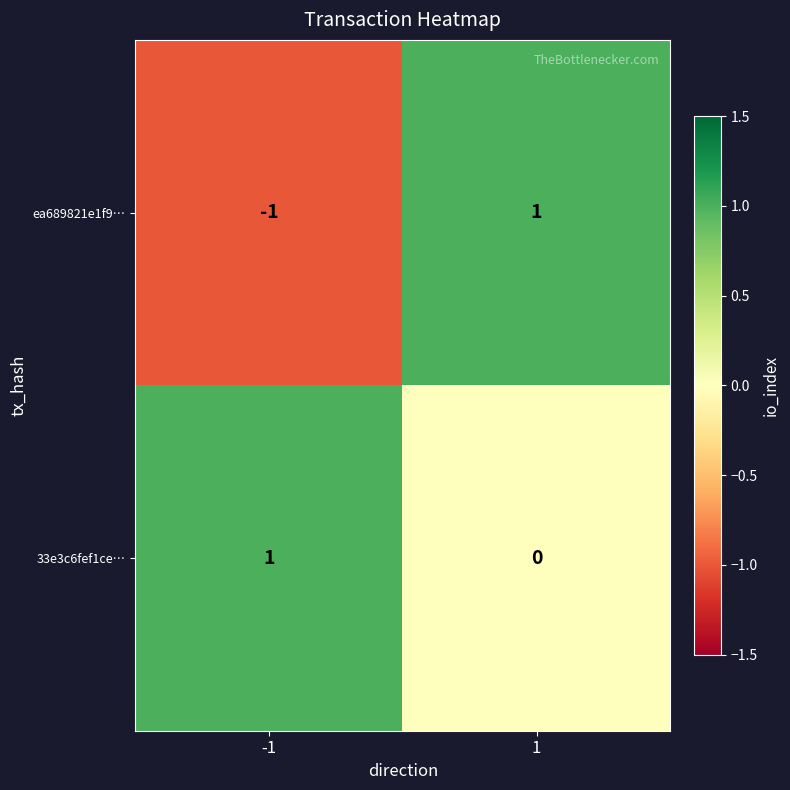

The value of 33e3c6fef1ce… at 1 is 0. True or false?

True